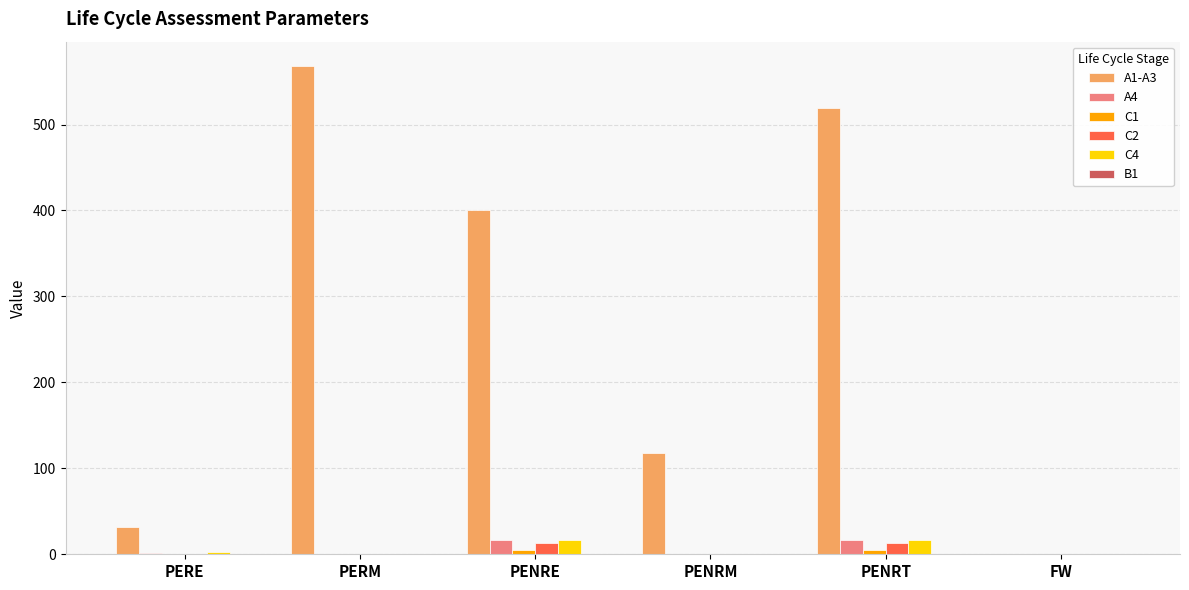

The A4 series shows 0.0 at PENRM. True or false?

True